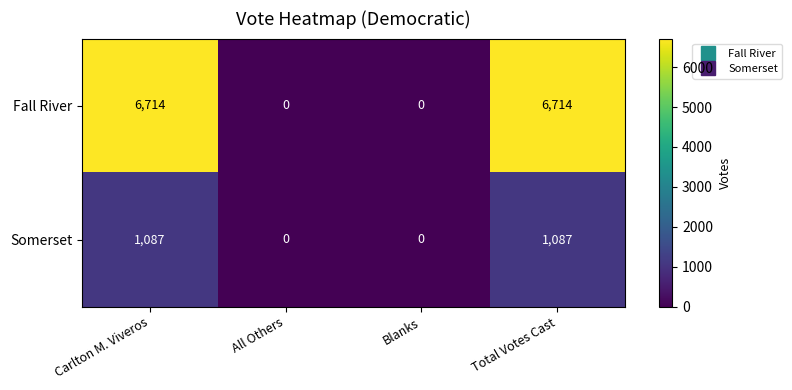

At how many categories does at least one series exceed 4274?

2